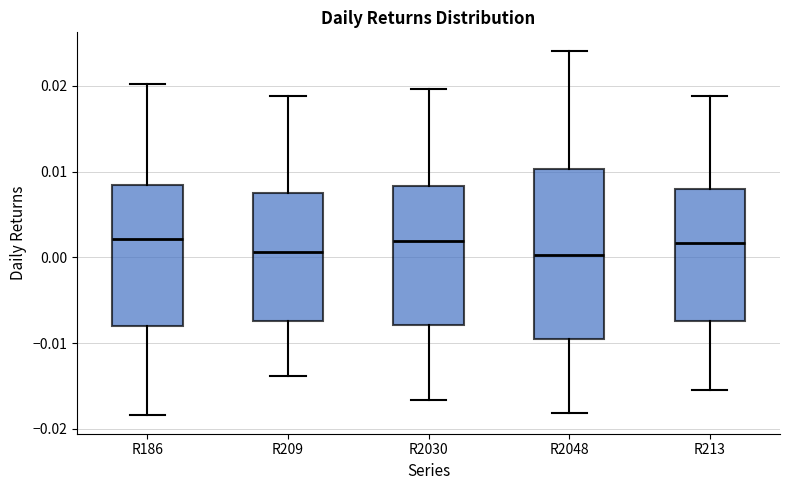

Reading left to right, transcribe this box plot: for each box, give where its median line is, the range the box spans, and where its two whiskers end, as read against the y-axis. The values are not printed on the chart, so give them approximately, as read against the axis.

R186: median 0.002, box -0.008 to 0.008, whiskers -0.018 to 0.020
R209: median 0.001, box -0.007 to 0.007, whiskers -0.014 to 0.019
R2030: median 0.002, box -0.008 to 0.008, whiskers -0.017 to 0.020
R2048: median 0.000, box -0.010 to 0.010, whiskers -0.018 to 0.024
R213: median 0.002, box -0.007 to 0.008, whiskers -0.015 to 0.019